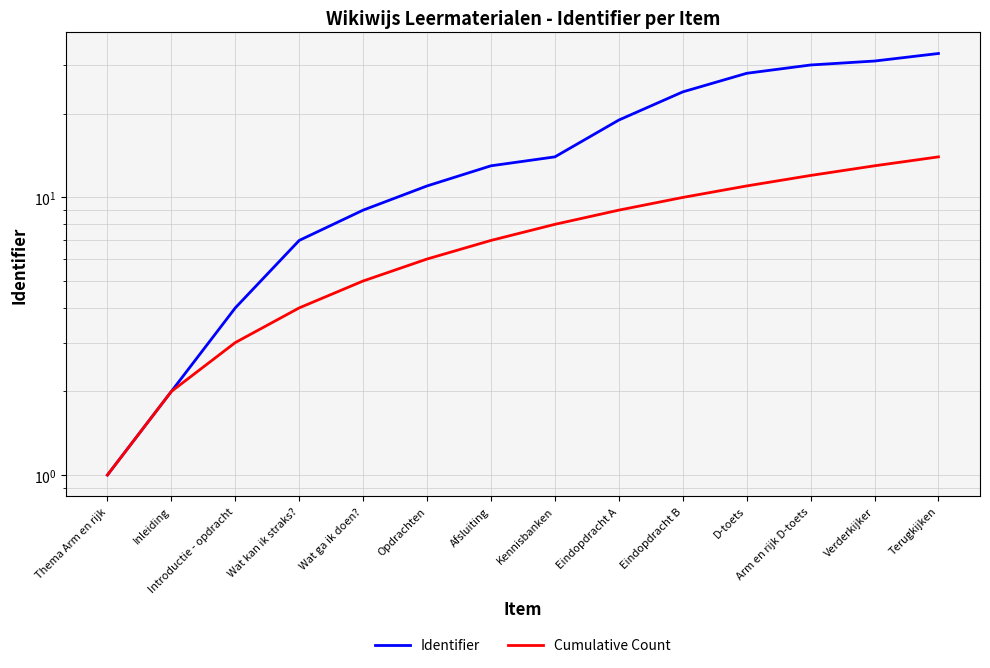

Which has a higher value, Verderkijker or Inleiding?

Verderkijker